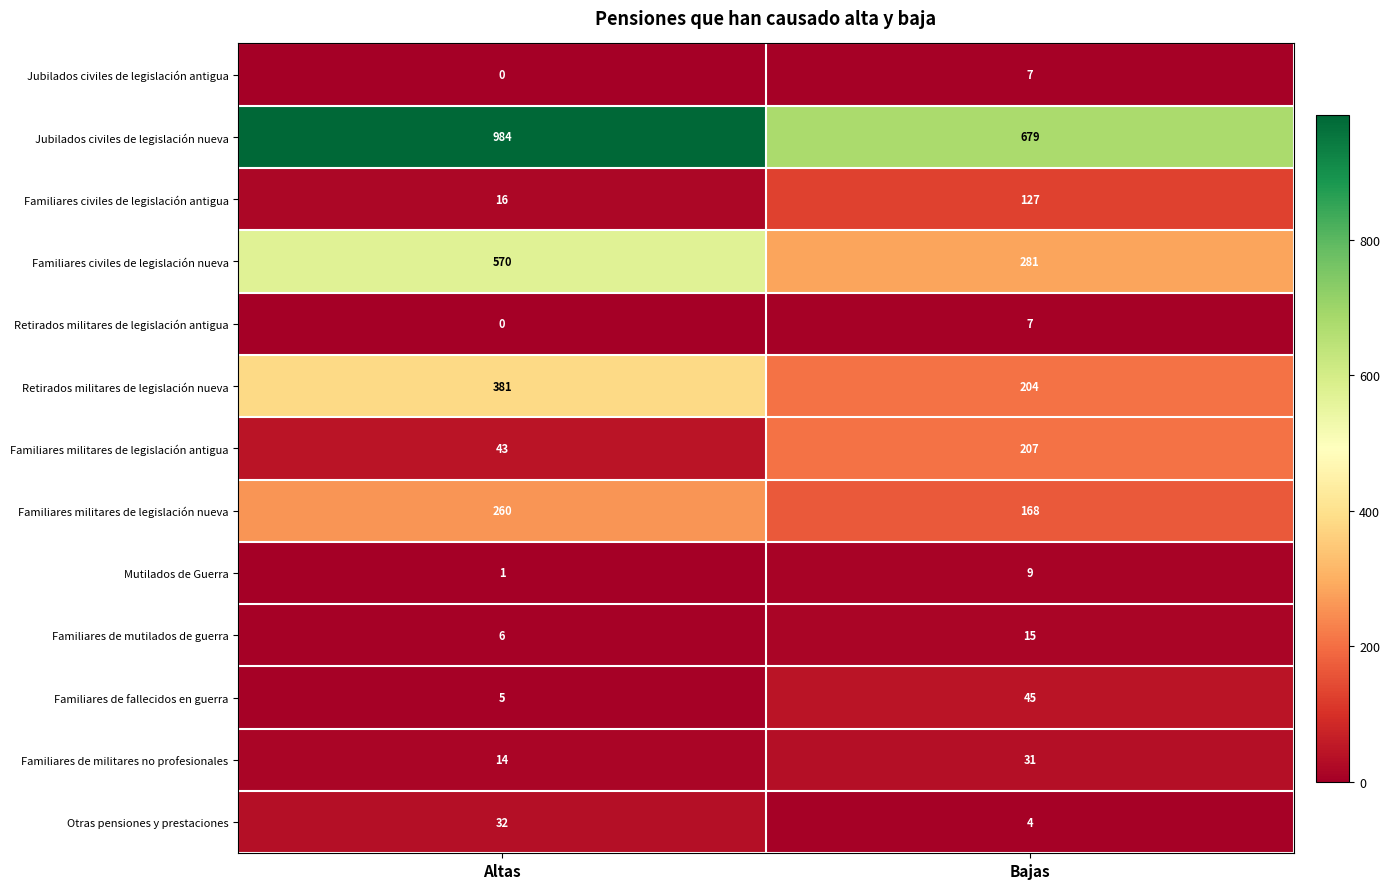

Which category has the highest value in the Familiares civiles de legislación antigua series?

Bajas